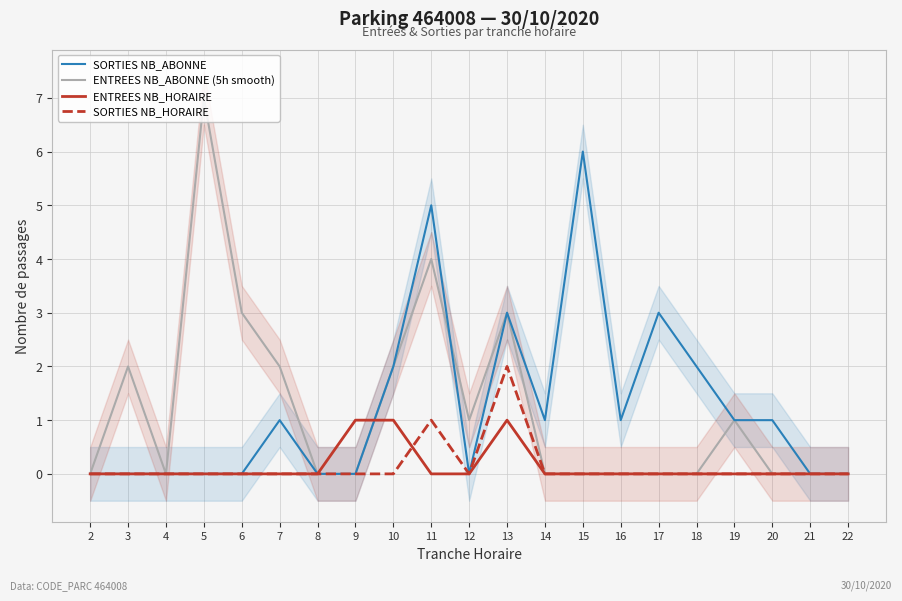

Where is SORTIES NB_HORAIRE nearest to the value 1?

11